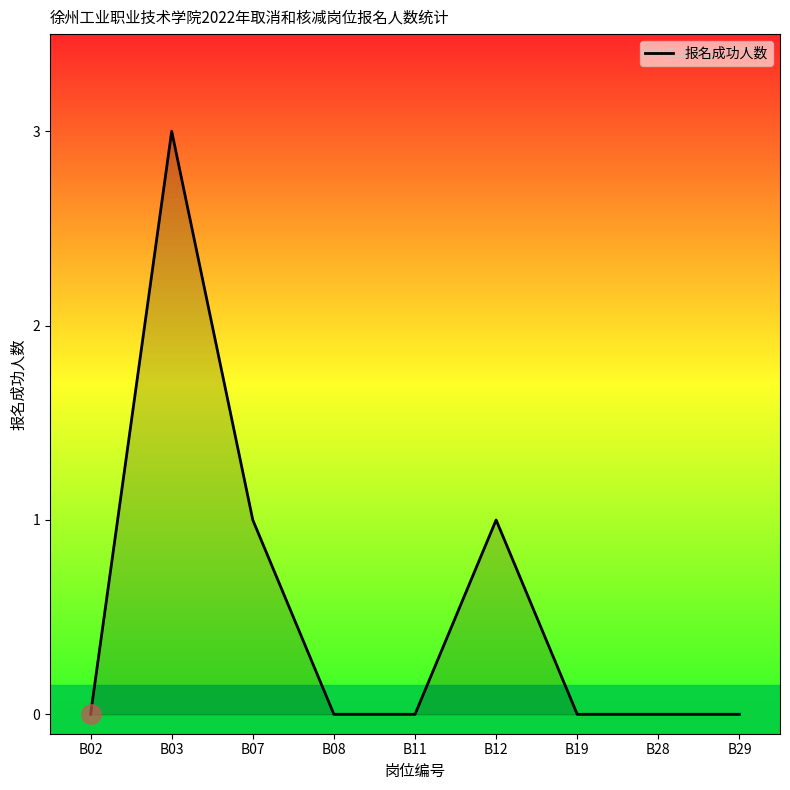

Is it true that the value at B19 is 2?

False